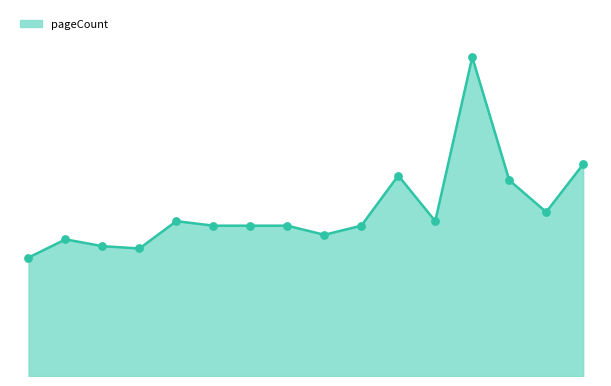

Does the chart have visible grid lines?

No